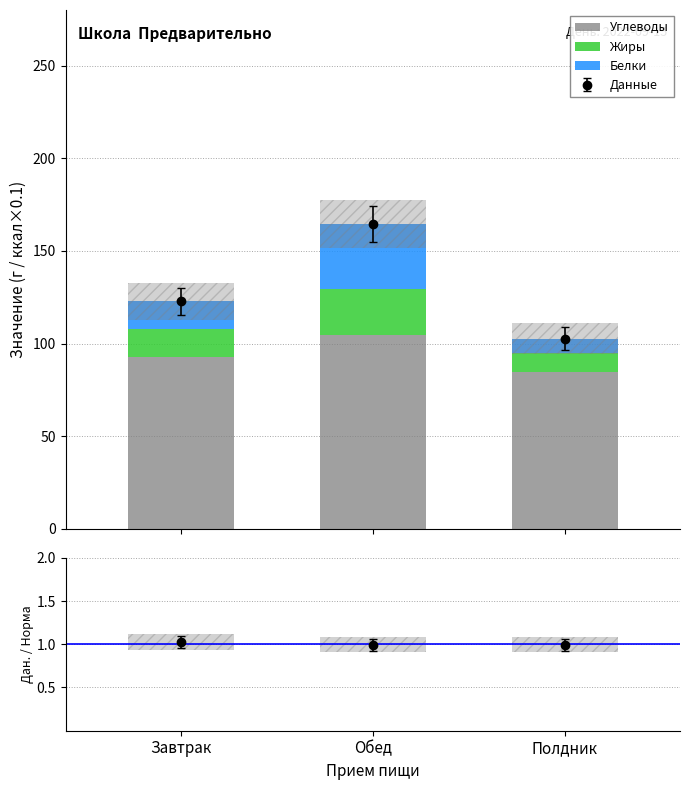

What is the label of the 3rd bar from the right?

Завтрак